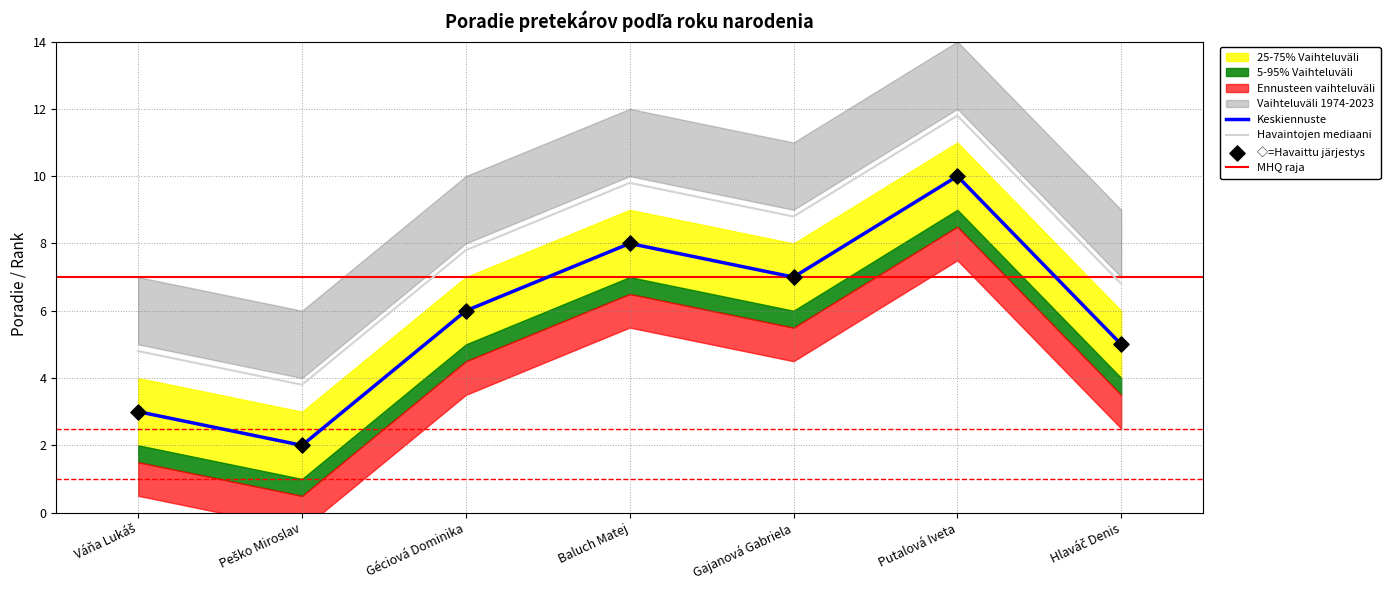

At how many categories does at least one series exceed 9?

2